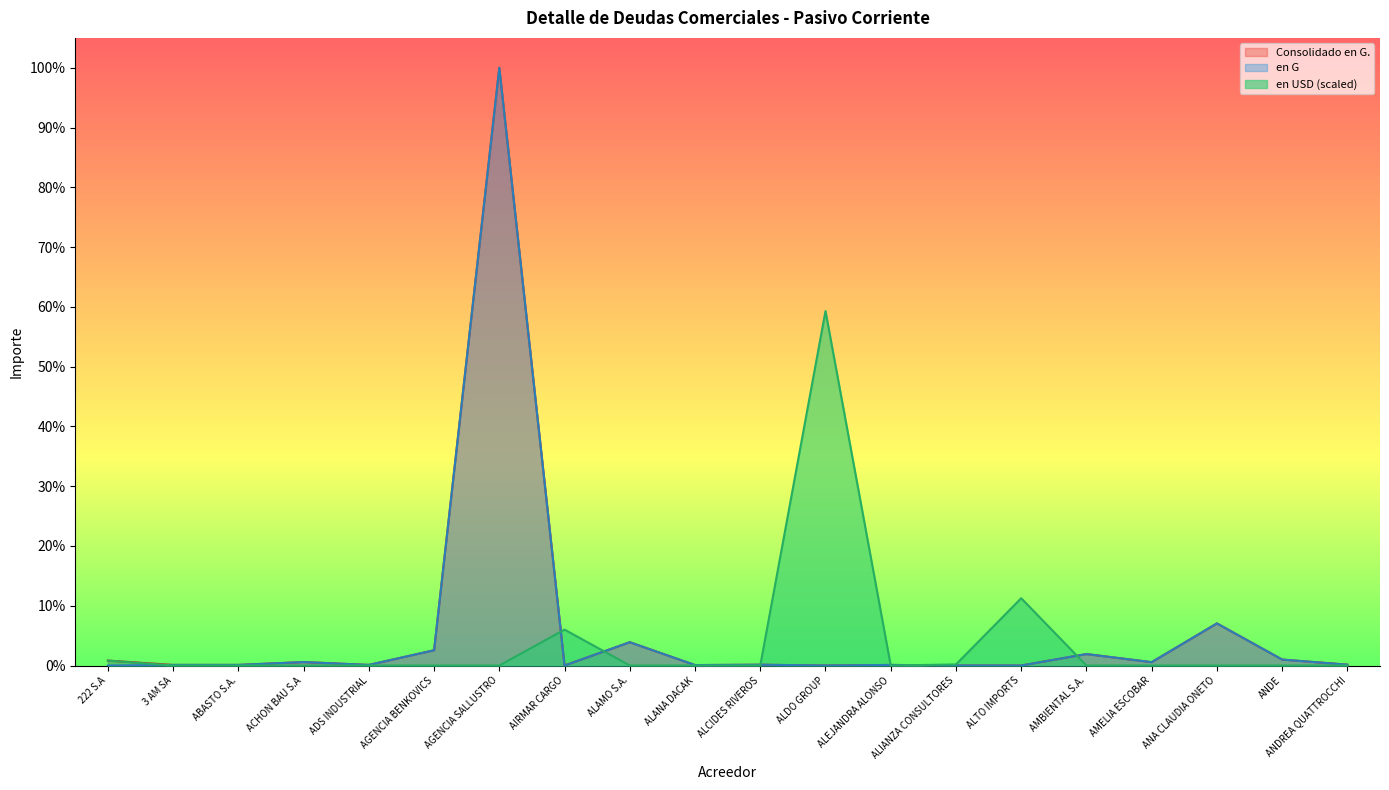

The value of en USD at ACHON BAU S.A is -0.2. True or false?

False